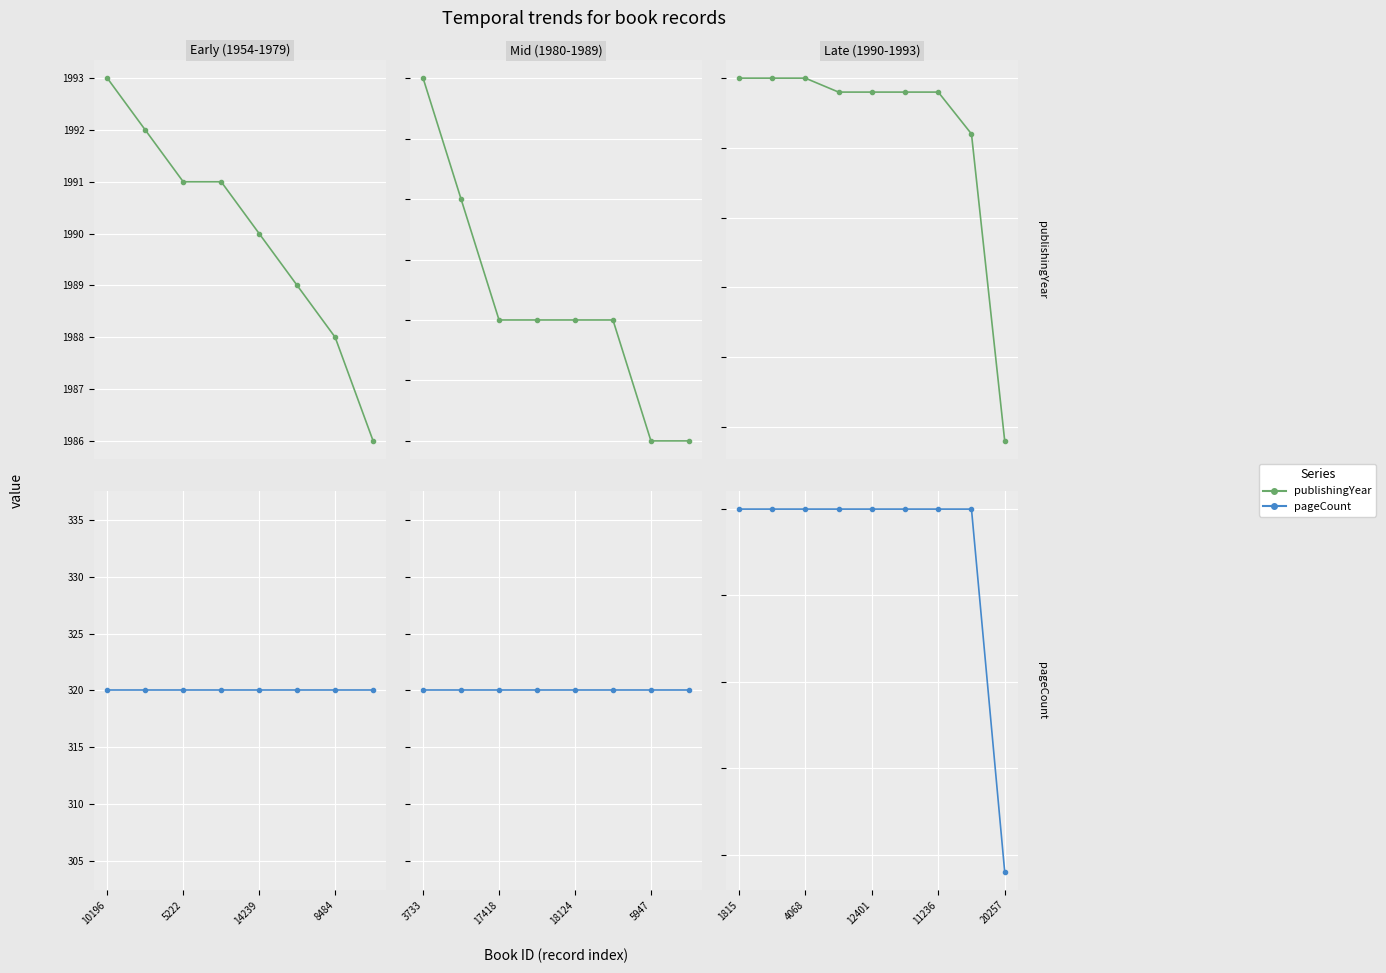

What position from the left is 11236?

7